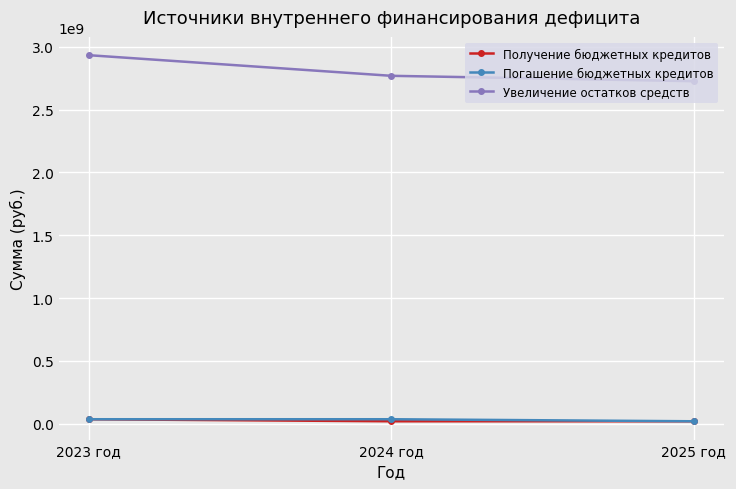

What is the maximum value shown in the chart?

2933311401.4